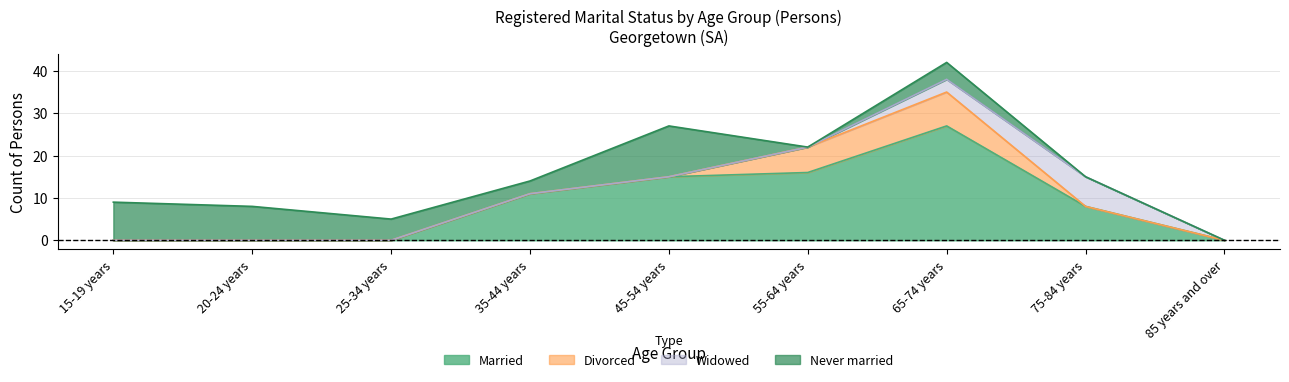

Between which two adjacent categories do Never married and Widowed first intersect?

65-74 years and 75-84 years